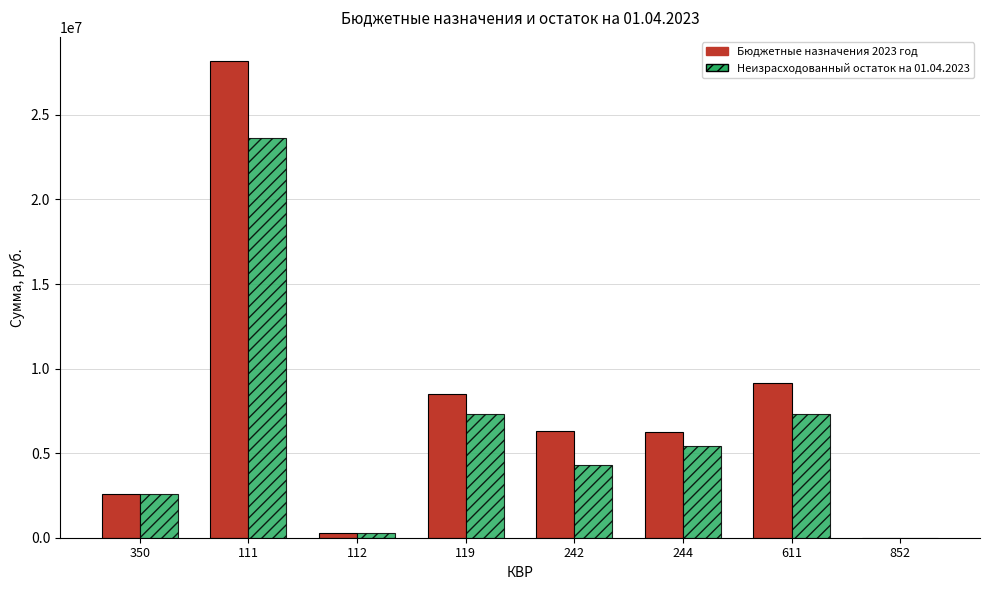

What is the sum of all Неизрасходованный остаток на 01.04.2023 values?

50791525.4